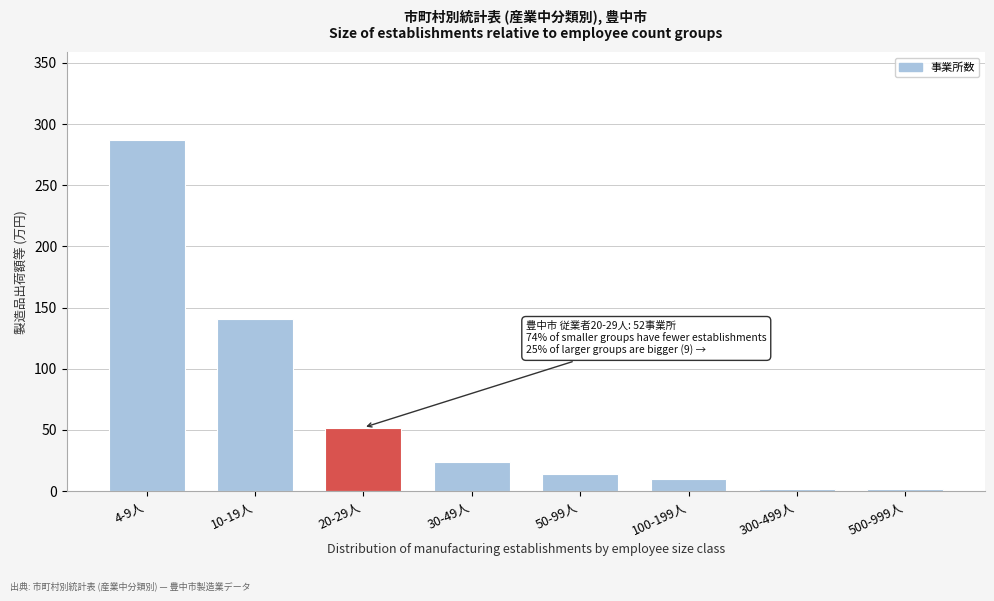

Reading left to right, transcribe all the data shown in this chart.

4-9人=287	10-19人=141	20-29人=52	30-49人=24	50-99人=14	100-199人=10	300-499人=2	500-999人=2